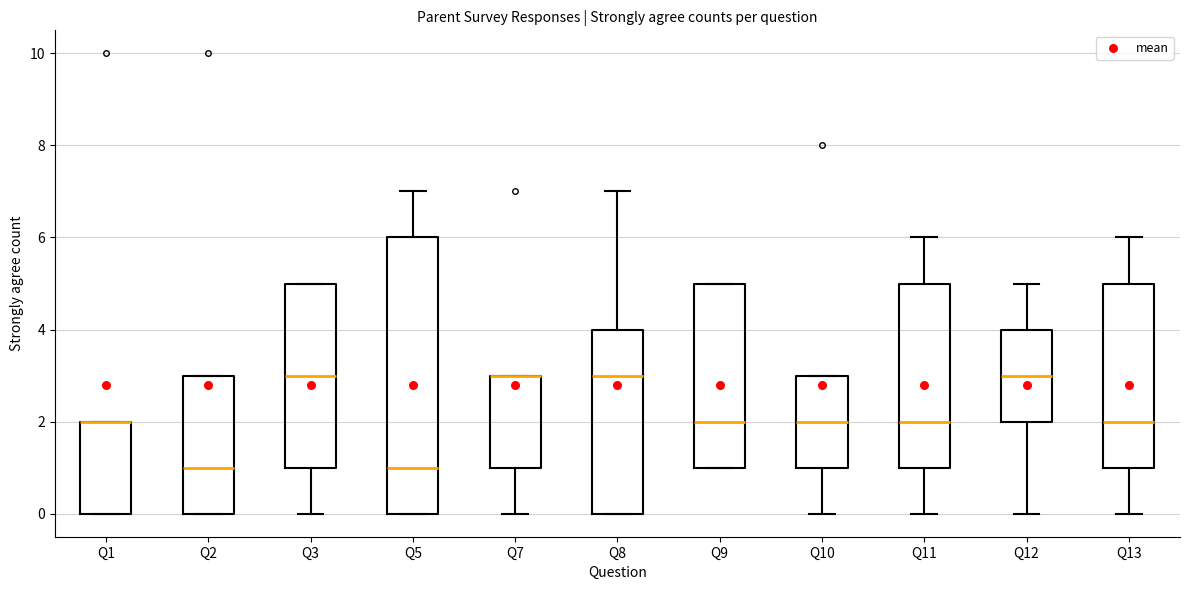

Reading left to right, read every box against the y-axis: the position of its median line, the range the box covers, and the ends of its whiskers. The values are not printed on the chart, so give them approximately, as read against the axis.

Q1: median 2 (drawn on the box's upper edge), box 0 to 2, whiskers 0 to 2
Q2: median 1, box 0 to 3, whiskers 0 to 3
Q3: median 3, box 1 to 5, whiskers 0 to 5
Q5: median 1, box 0 to 6, whiskers 0 to 7
Q7: median 3 (drawn on the box's upper edge), box 1 to 3, whiskers 0 to 3
Q8: median 3, box 0 to 4, whiskers 0 to 7
Q9: median 2, box 1 to 5, whiskers 1 to 5
Q10: median 2, box 1 to 3, whiskers 0 to 3
Q11: median 2, box 1 to 5, whiskers 0 to 6
Q12: median 3, box 2 to 4, whiskers 0 to 5
Q13: median 2, box 1 to 5, whiskers 0 to 6